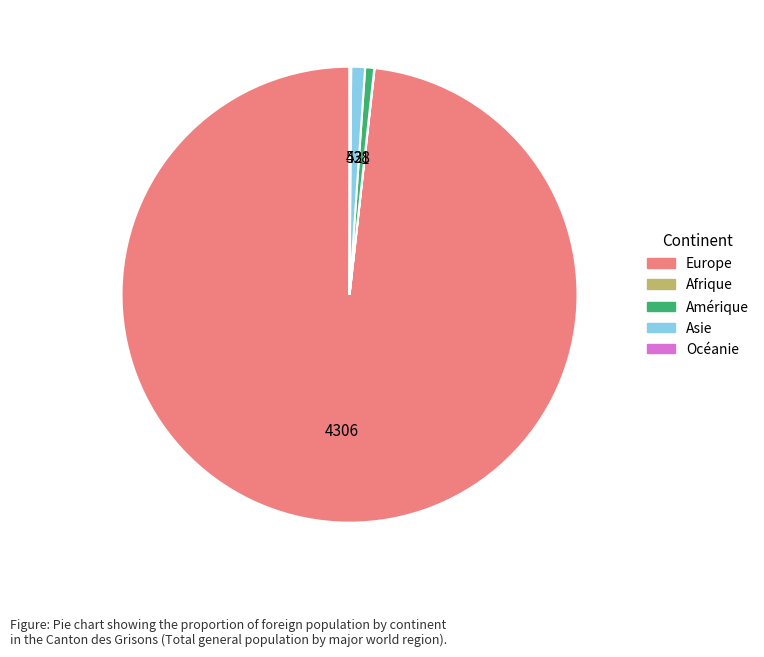

Is there any slice that represents more than half of the pie?

Yes